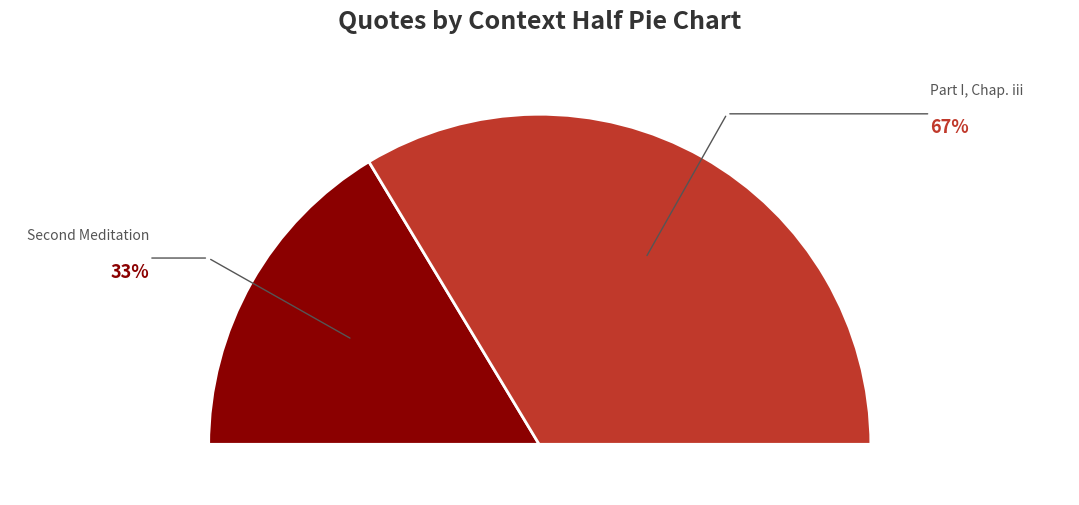

How many segments does this pie chart have?

2